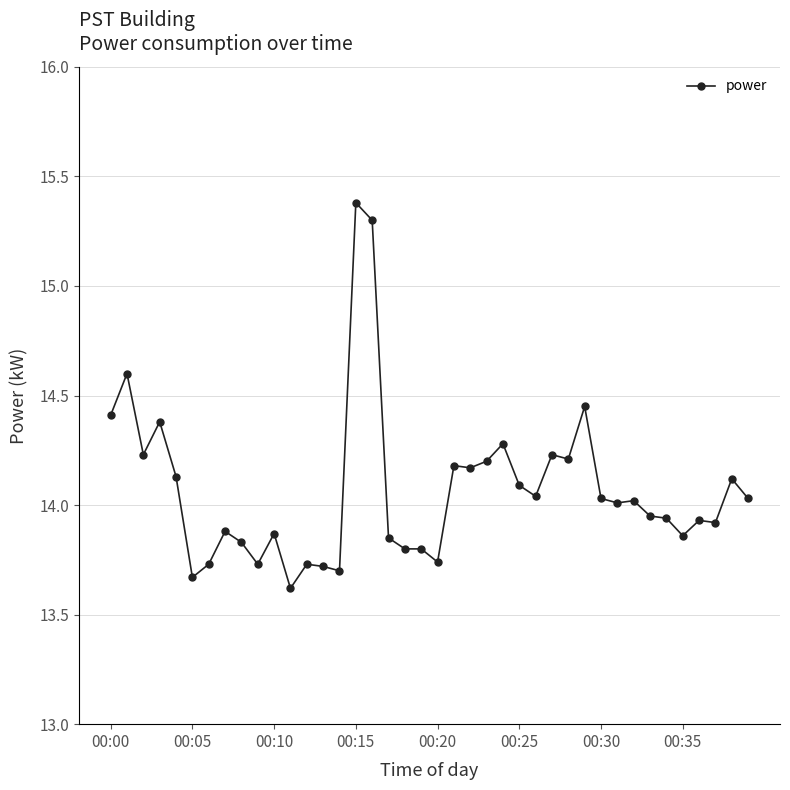

What is the sum of all values?

562.8